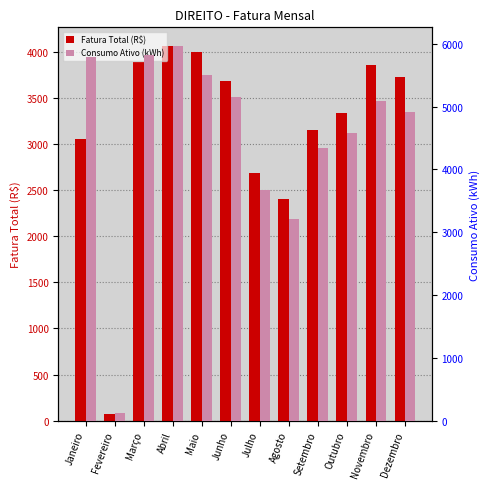

Which has a higher value, Janeiro or Agosto?

Janeiro